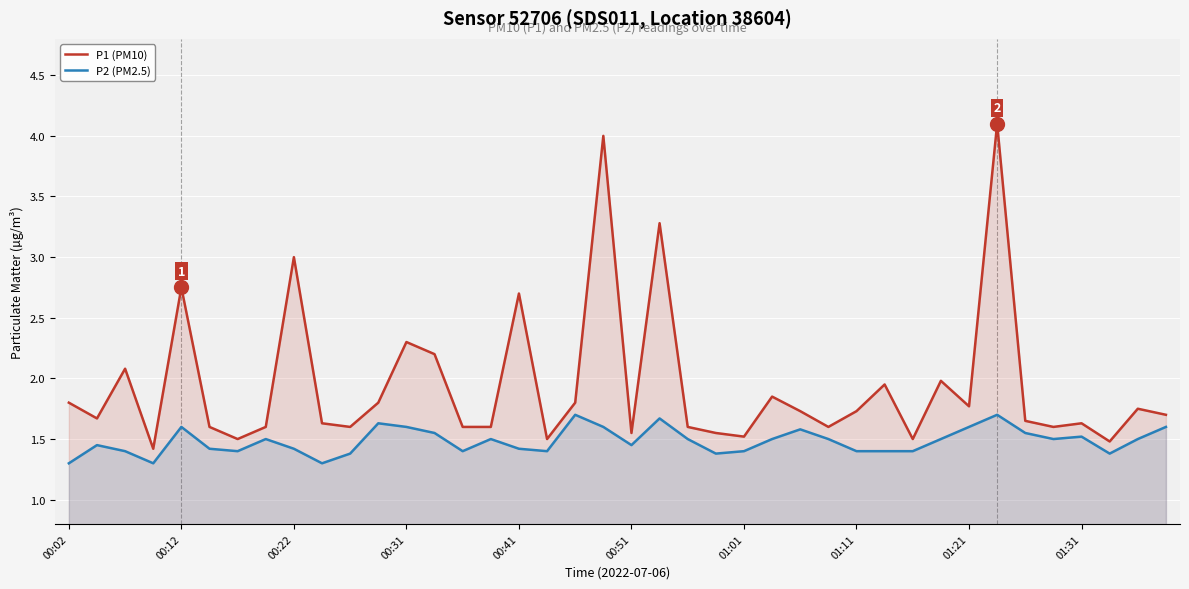

Reading left to right, list all the values displayed in this chart.

P1 (PM10): 1.8	1.7	2.1	1.4	2.8	1.6	1.5	1.6	3.0	1.6	1.6	1.8	2.3	2.2	1.6	1.6	2.7	1.5	1.8	4.0	1.6	3.3	1.6	1.6	1.5	1.9	1.7	1.6	1.7	1.9	1.5	2.0	1.8	4.1	1.6	1.6	1.6	1.5	1.8	1.7
P2 (PM2.5): 1.3	1.4	1.4	1.3	1.6	1.4	1.4	1.5	1.4	1.3	1.4	1.6	1.6	1.6	1.4	1.5	1.4	1.4	1.7	1.6	1.4	1.7	1.5	1.4	1.4	1.5	1.6	1.5	1.4	1.4	1.4	1.5	1.6	1.7	1.6	1.5	1.5	1.4	1.5	1.6